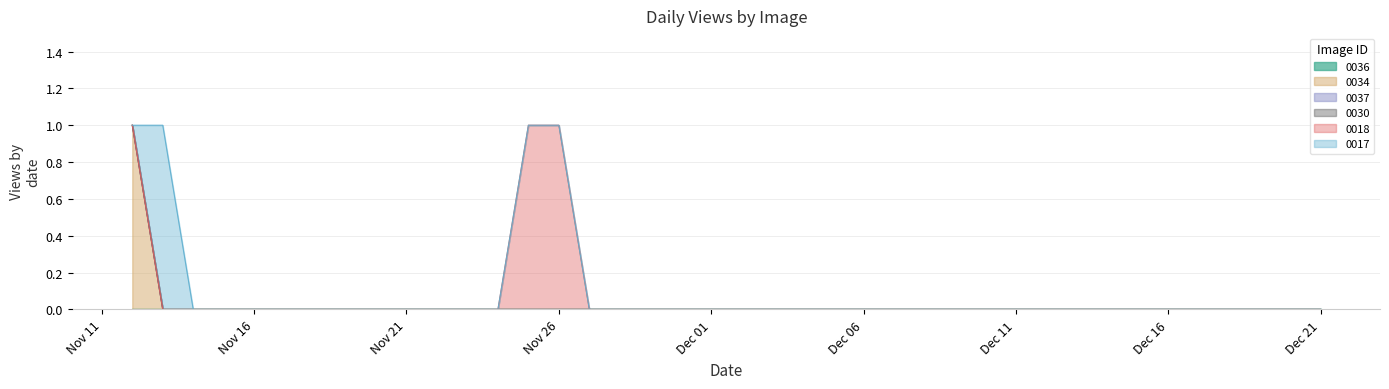

At which label does outerbankshistorycenter_manteo1956_0034 reach its peak?

2019-11-12